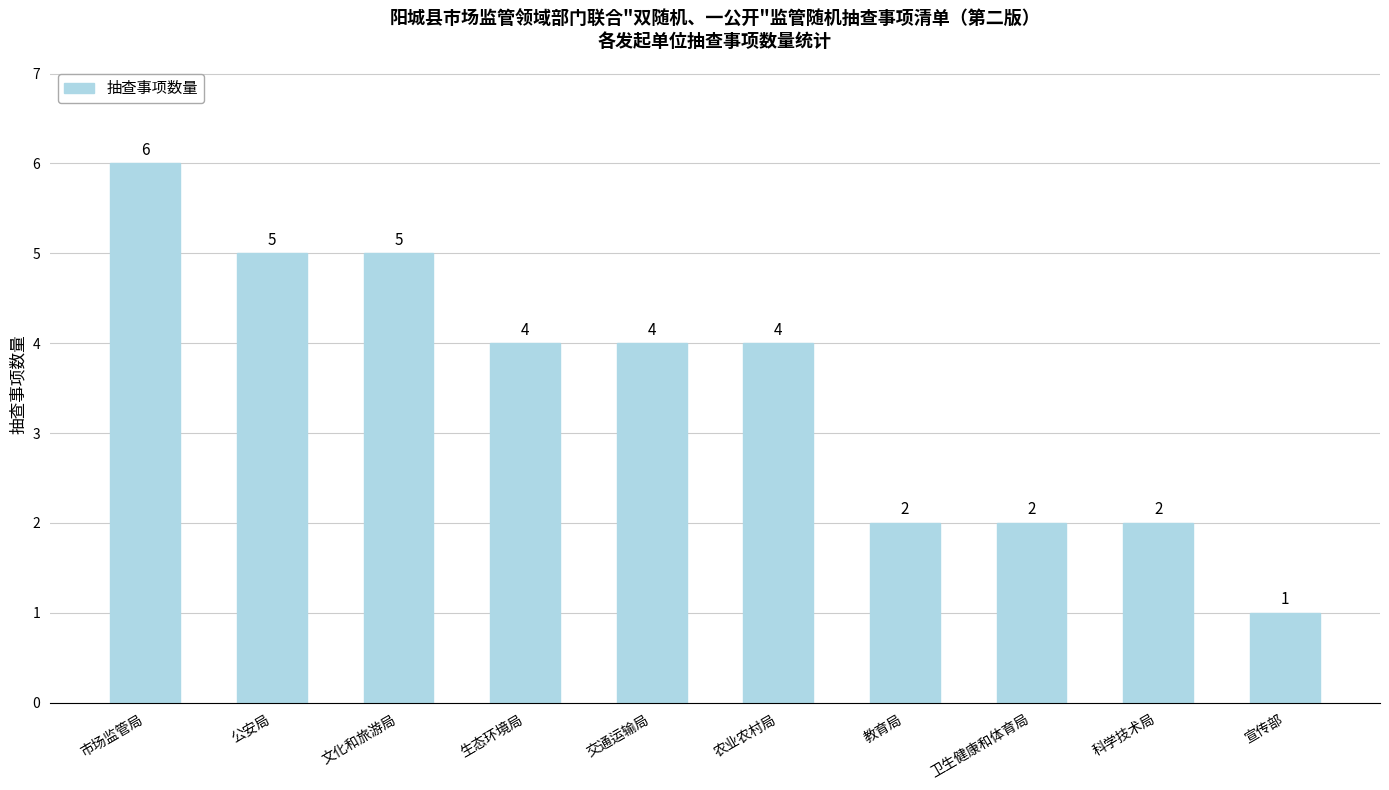

How many values are between 2 and 5?

8